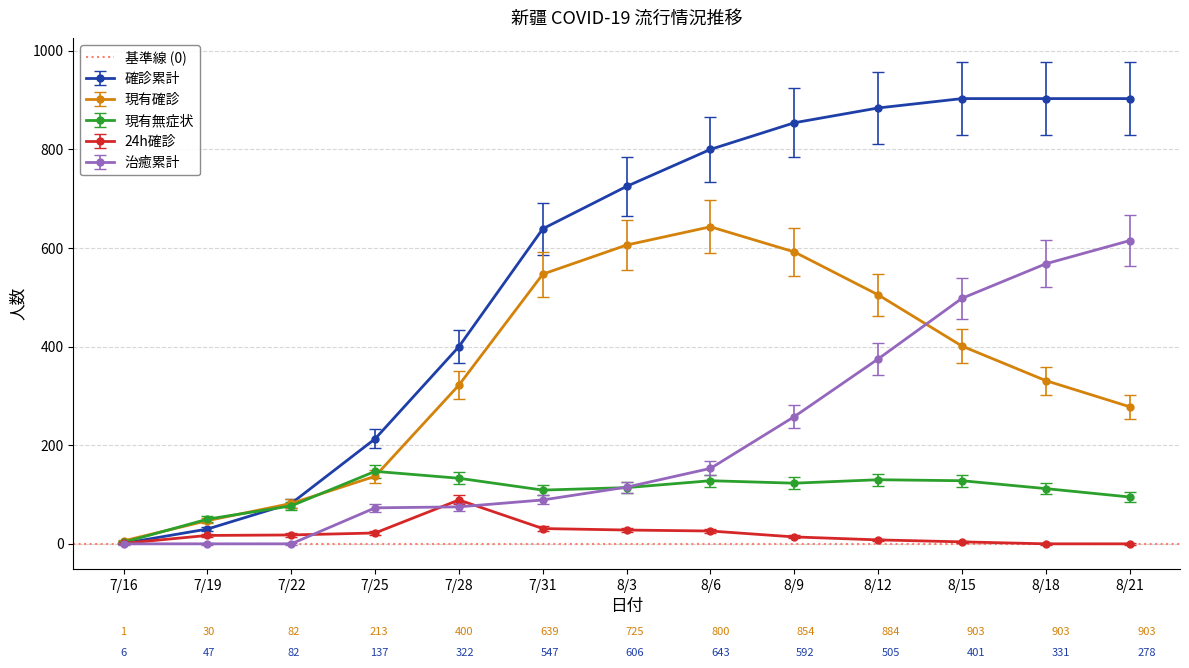

Where is 確診累計 nearest to the value 452?

7/28